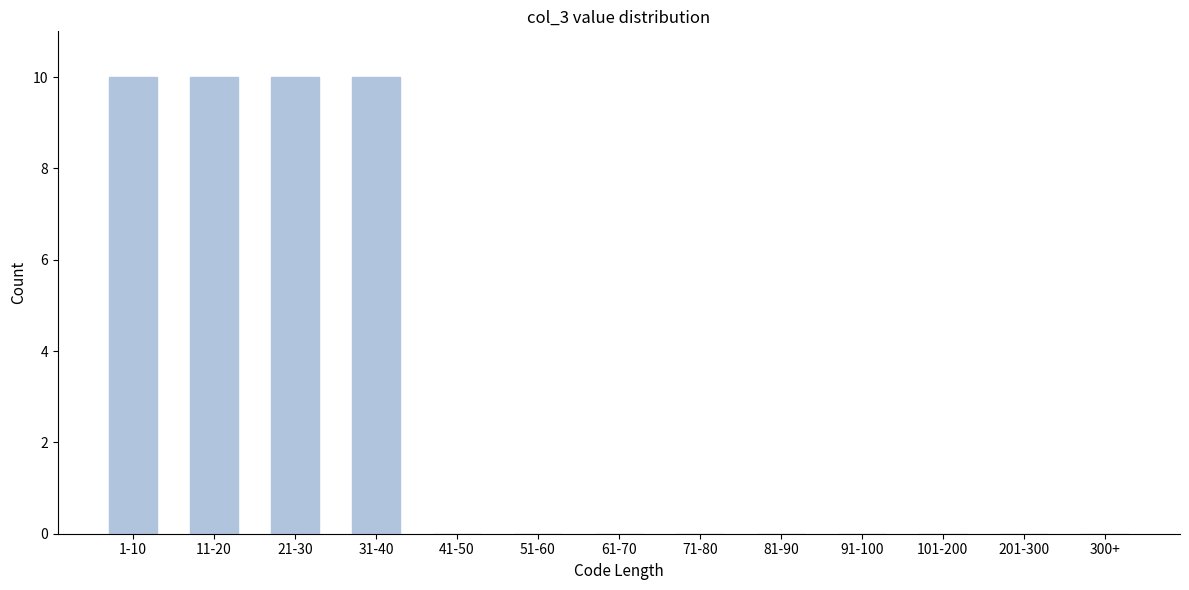

Reading left to right, transcribe all the data shown in this chart.

1-10=10	11-20=10	21-30=10	31-40=10	41-50=0	51-60=0	61-70=0	71-80=0	81-90=0	91-100=0	101-200=0	201-300=0	300+=0